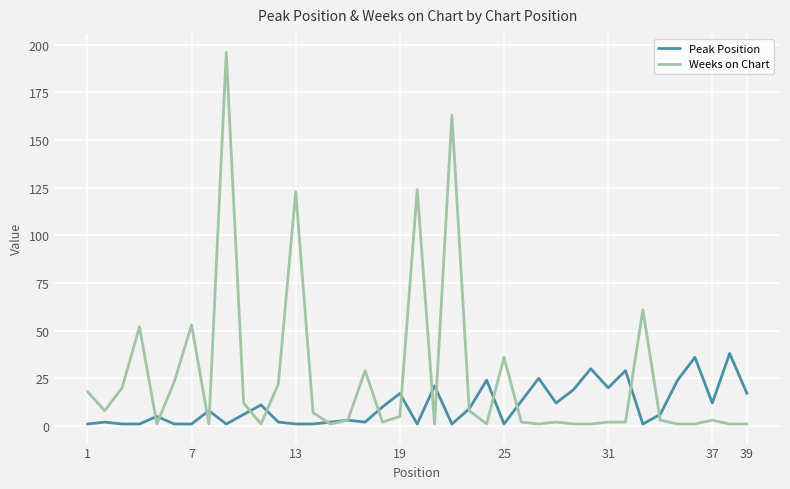

Which series has the widest spread of values?

Weeks on Chart